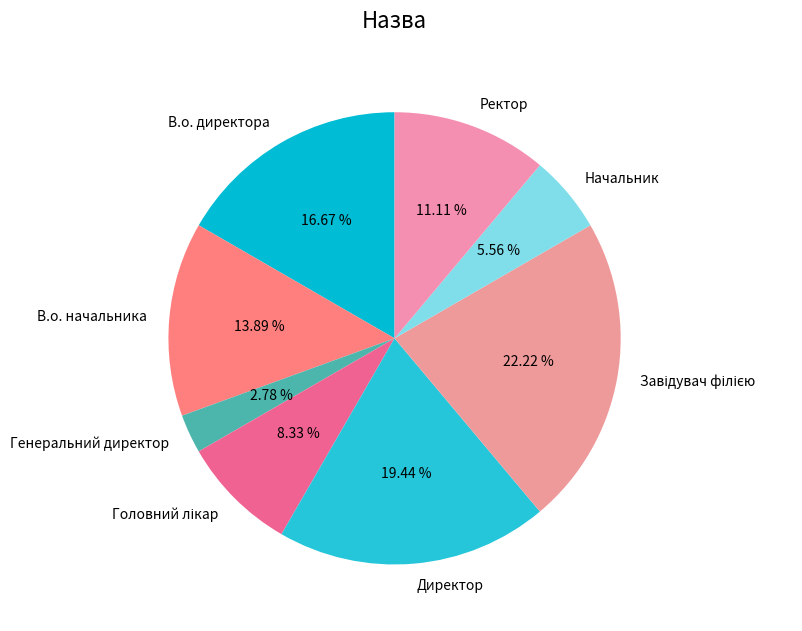

Is it true that Начальник is 6% of the pie?

True